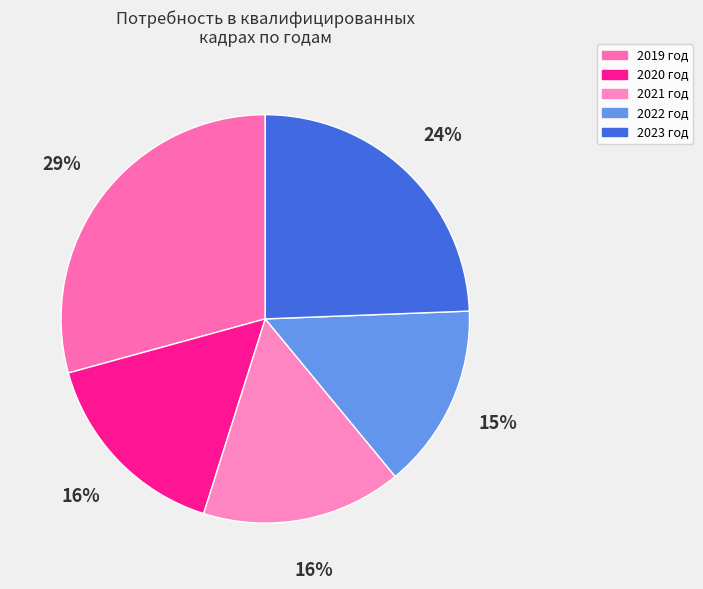

Count the number of slices in the pie.

5